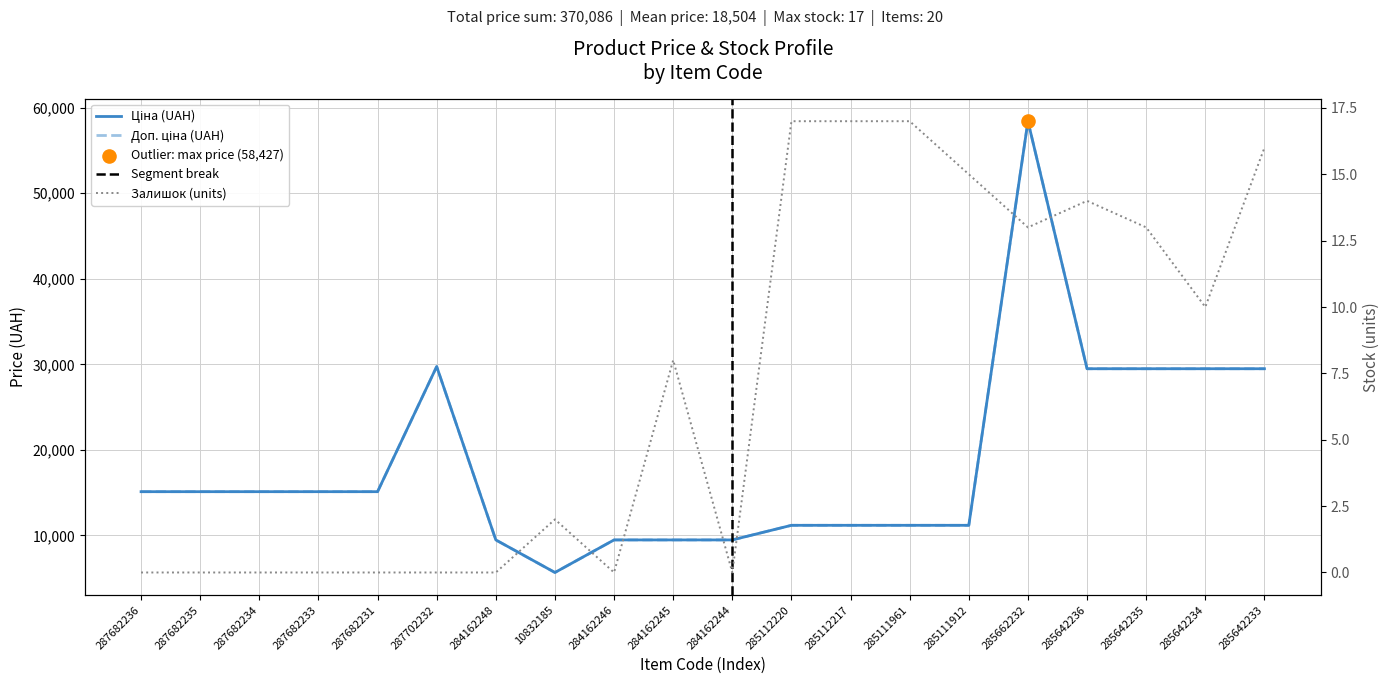

What are all the series names shown in the legend?

Ціна, Доп. ціна, Залишок